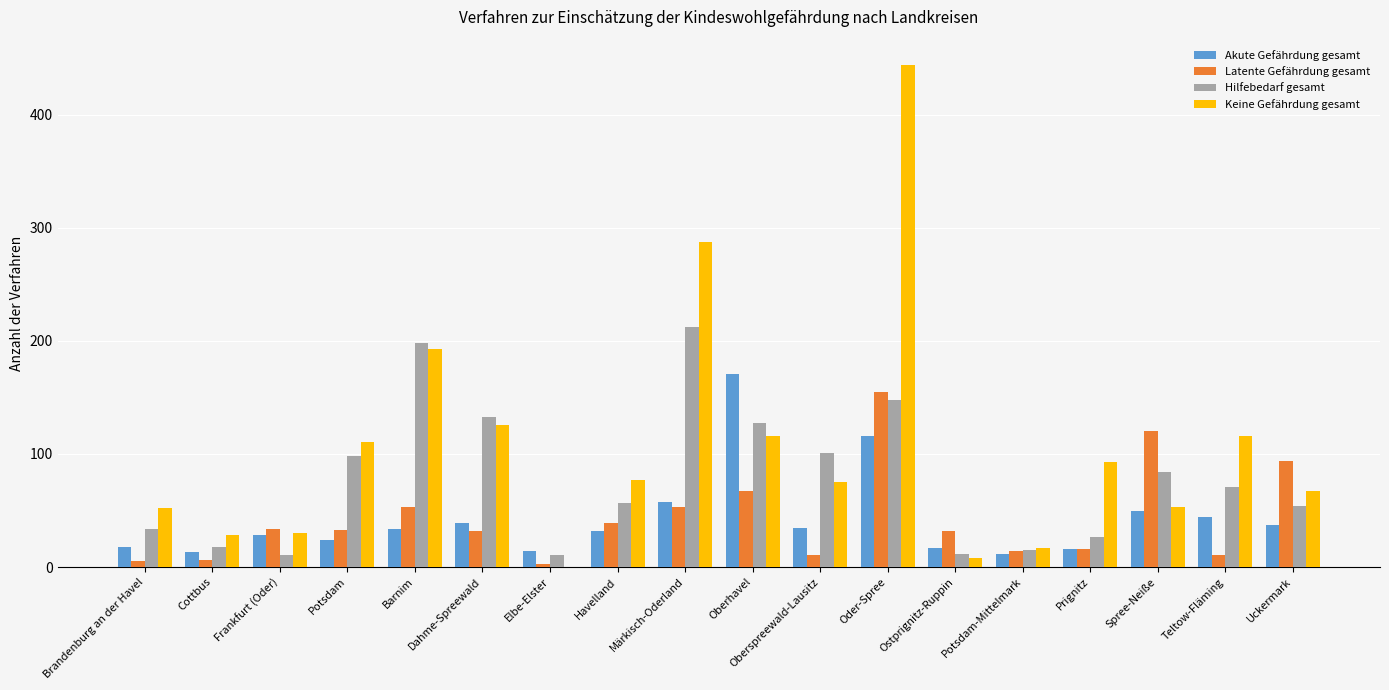

Is it true that Keine Gefährdung gesamt equals 116 at Teltow-Fläming?

True